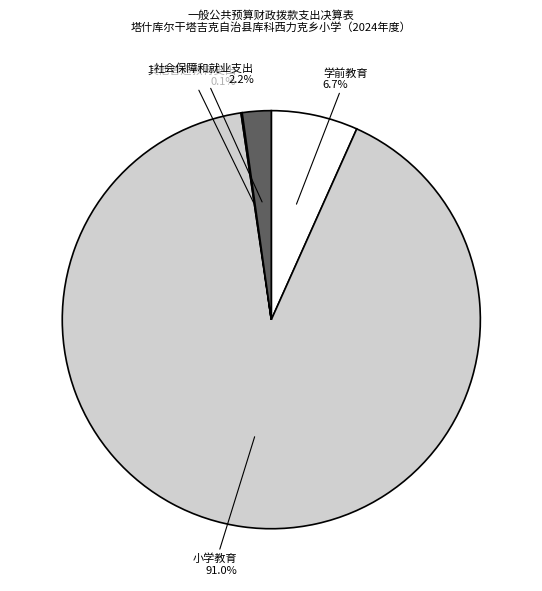

Is 小学教育 the majority of the pie?

Yes